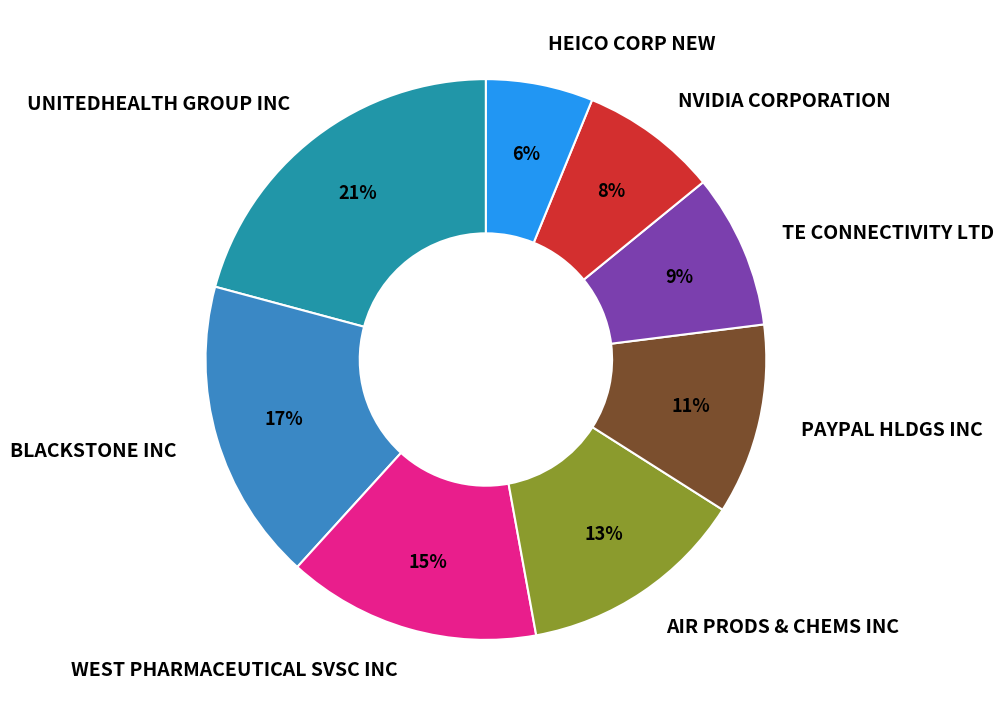

Approximately how many times larger is the value at UNITEDHEALTH GROUP INC compared to BLACKSTONE INC?

1.2